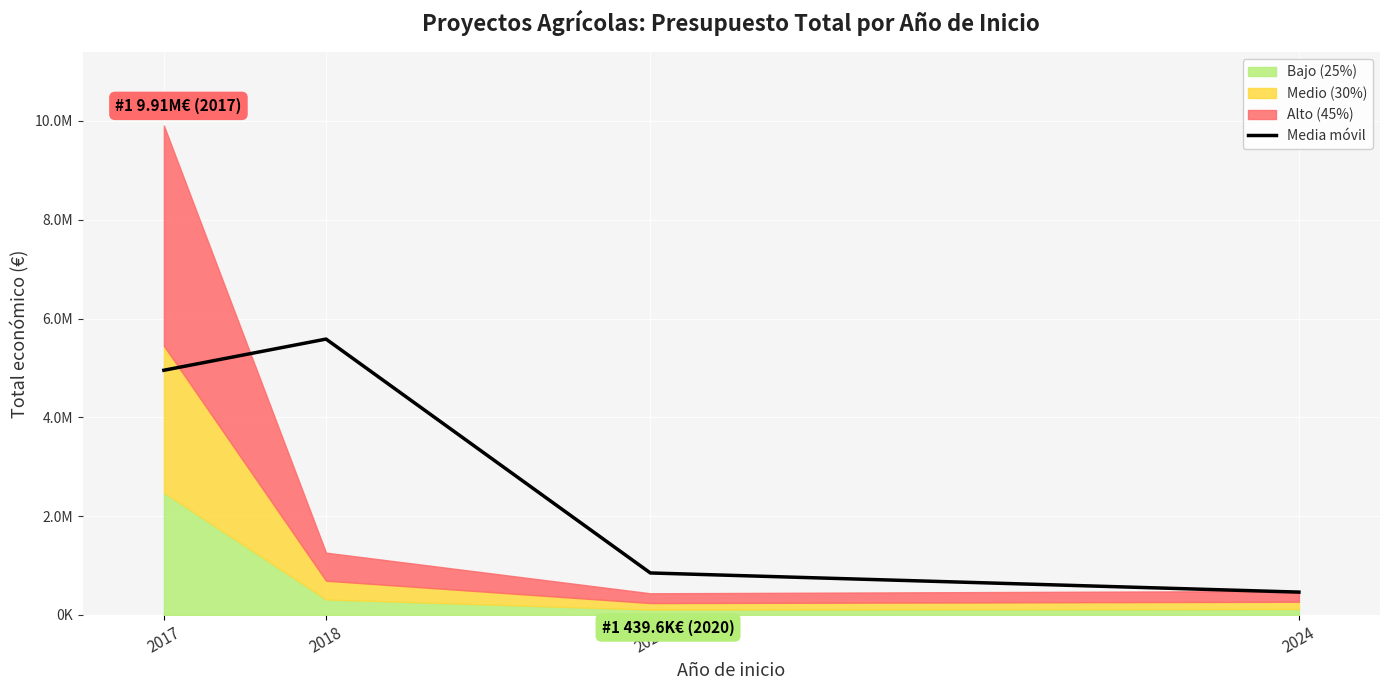

The value at 2018 is 9610316.1. True or false?

False